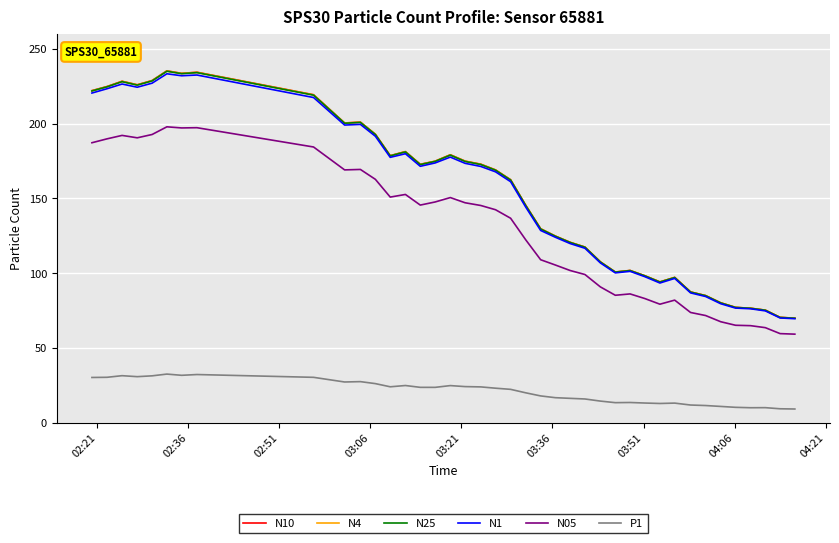

True or false: P1 and N1 intersect in this chart.

False